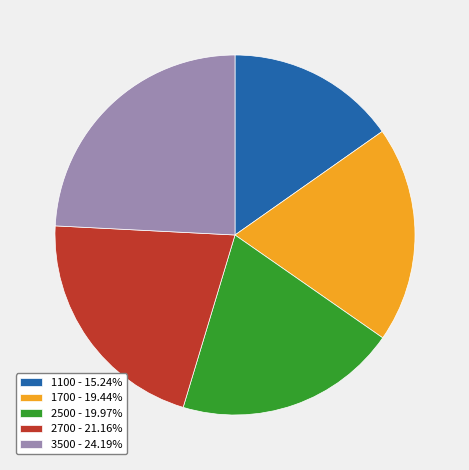

Is it true that 3500 is 1% of the pie?

False